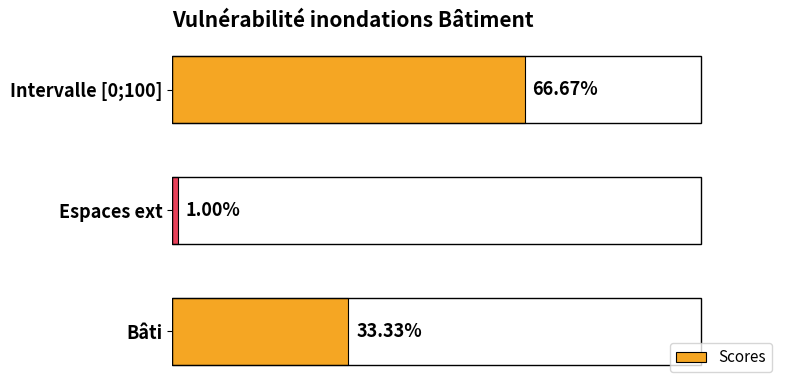

Which label corresponds to the smallest value in the chart?

Espaces ext